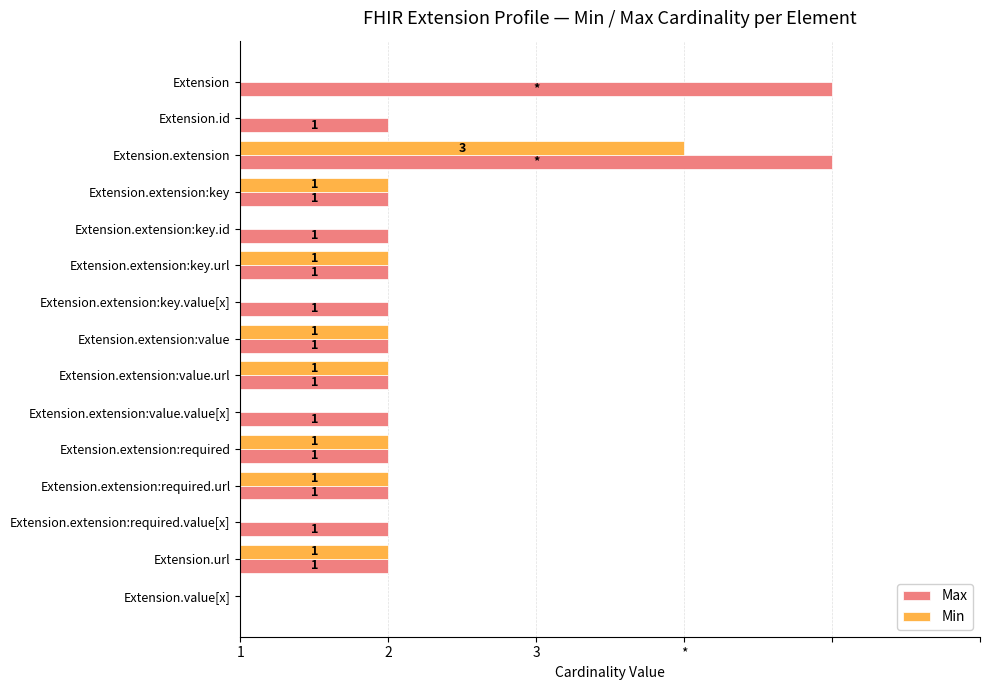

What is the label of the 4th bar from the left?

Extension.extension:key